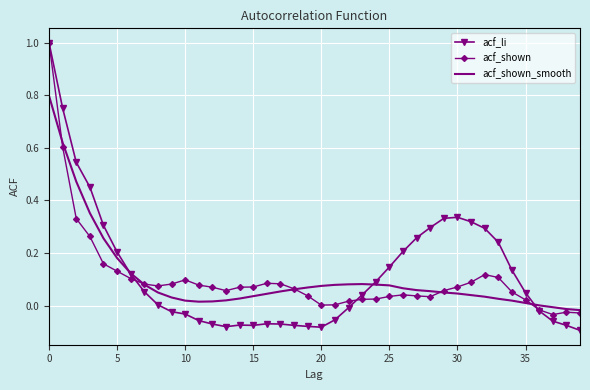

What is the maximum value for acf_shown?

1.0